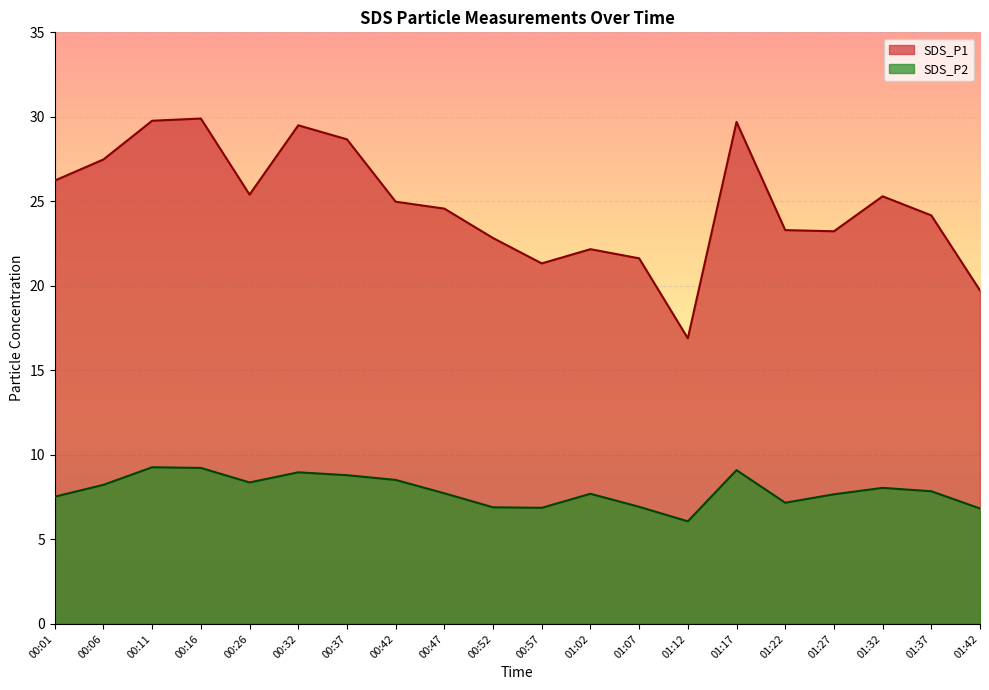

At which label is SDS_P2 closest to 7?

01:07